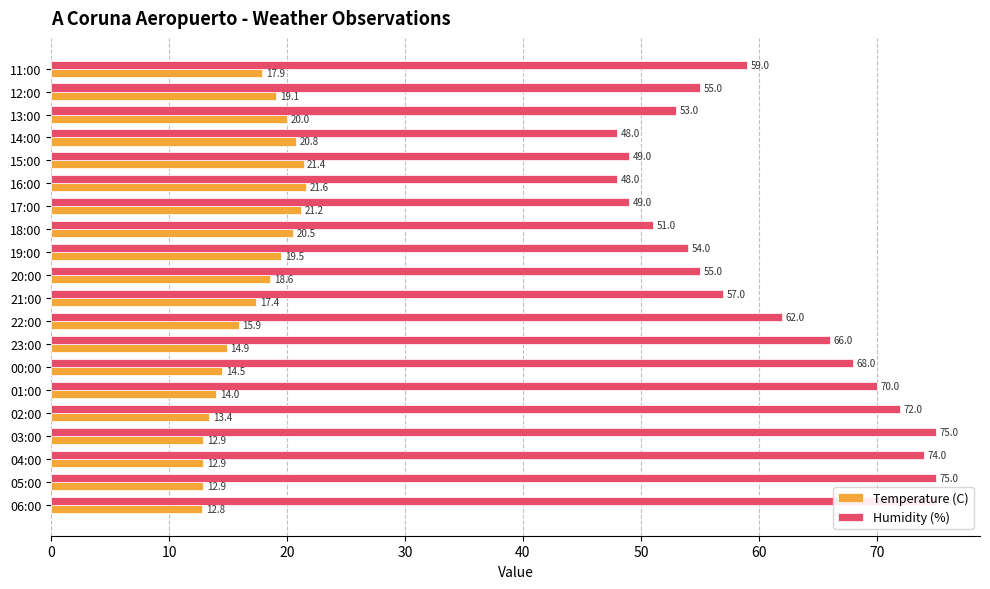

Between 11:00 and 21:00, which is larger?

11:00